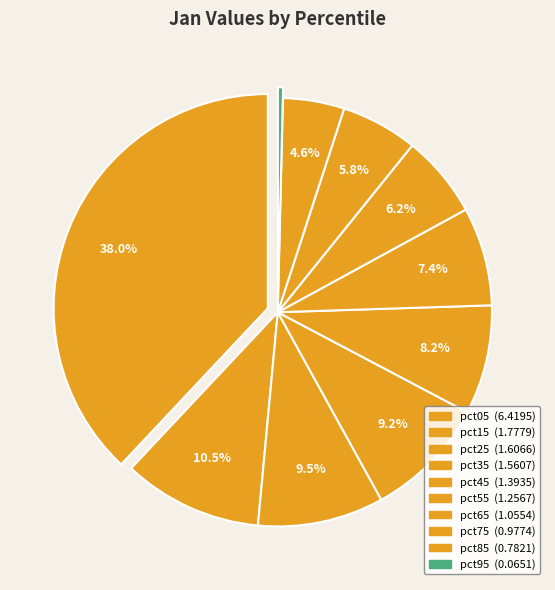

Count the number of slices in the pie.

10